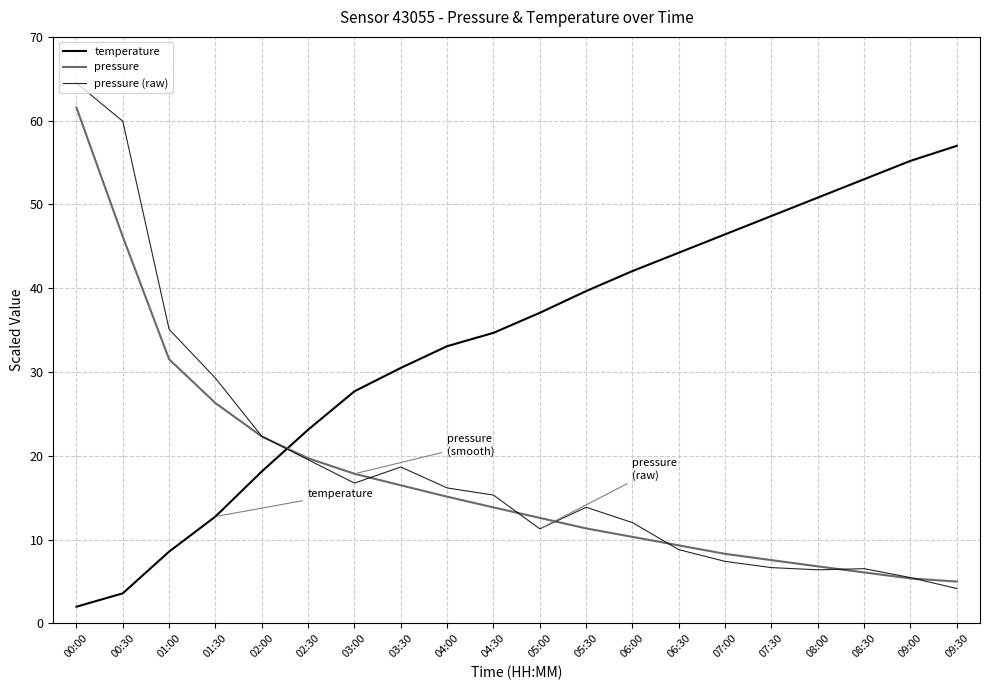

Does the chart display data point markers on the line(s)?

No